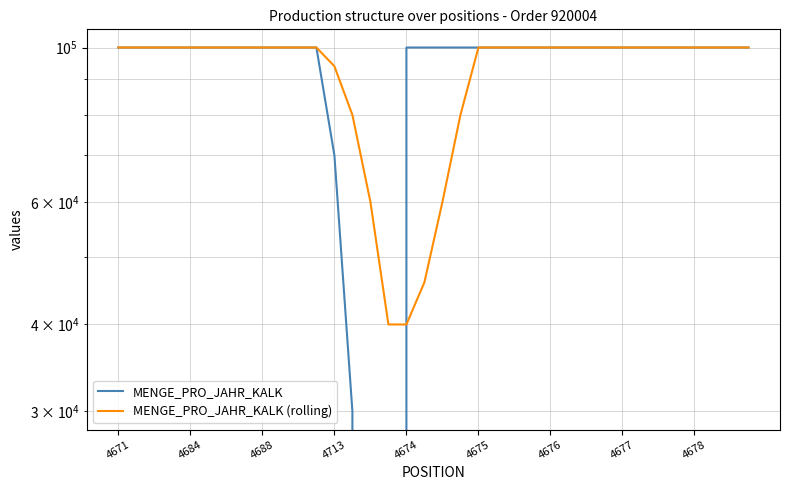

At how many categories does at least one series exceed 47149?

35